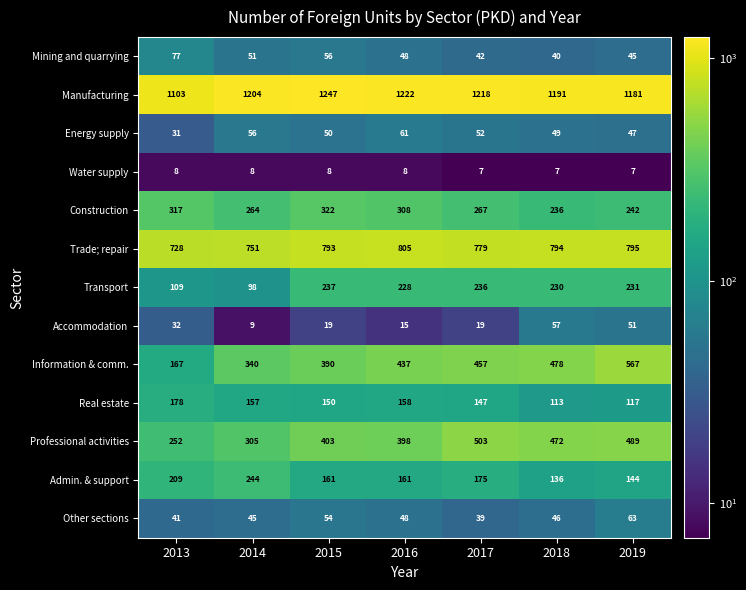

Between 2016 and 2017, which series saw the biggest shift?

Professional activities